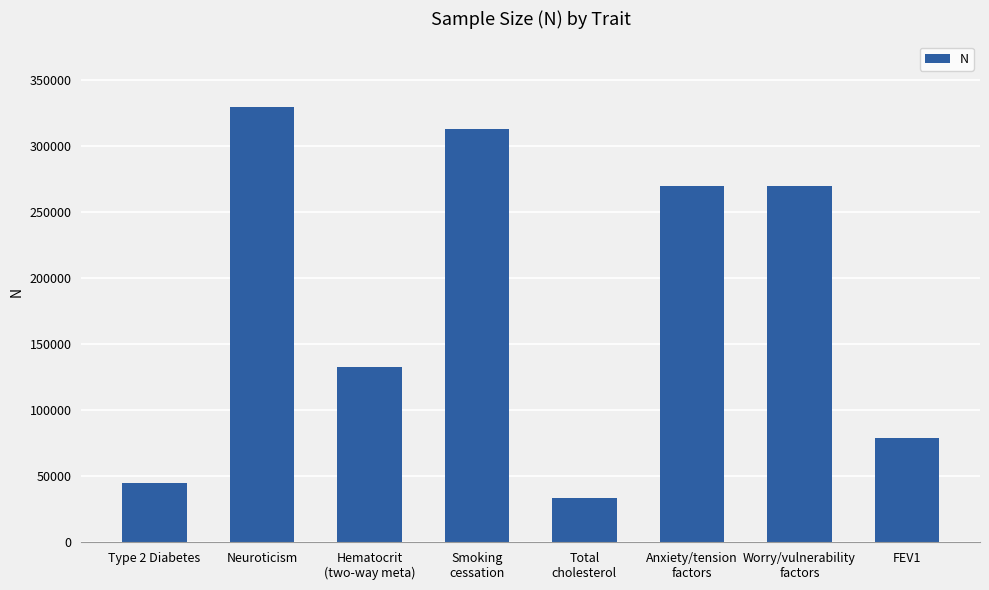

Reading right to left, transcribe all the data shown in this chart.

FEV1=79055	Worry/vulnerability
factors=270059	Anxiety/tension
factors=270059	Total
cholesterol=33185	Smoking
cessation=312821	Hematocrit
(two-way meta)=132699	Neuroticism=329821	Type 2 Diabetes=44414